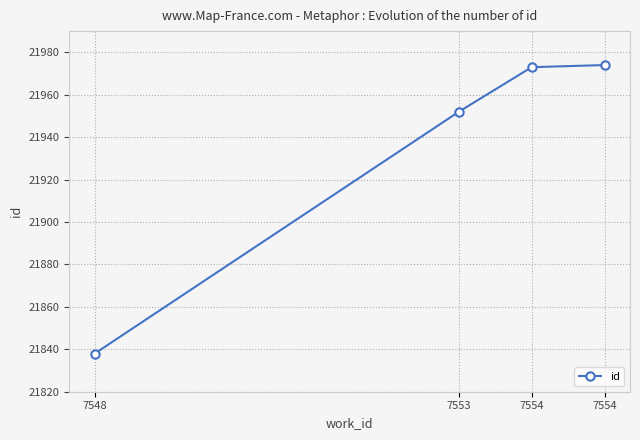

Reading right to left, what are all the values shown in this chart?

21974	21973	21952	21838